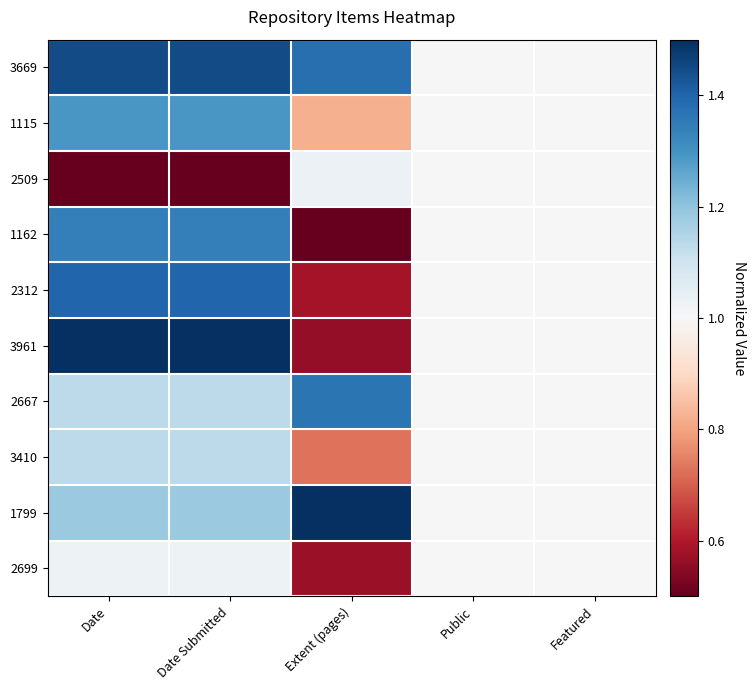

What is the total value across all series at Date Submitted?

11.9